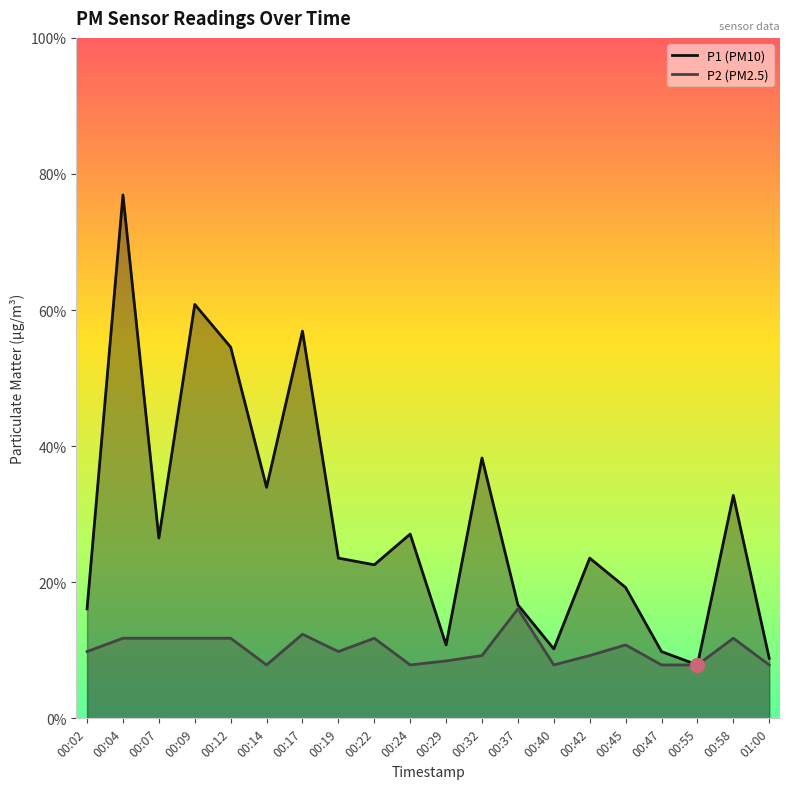

At how many categories does at least one series exceed 0?

20